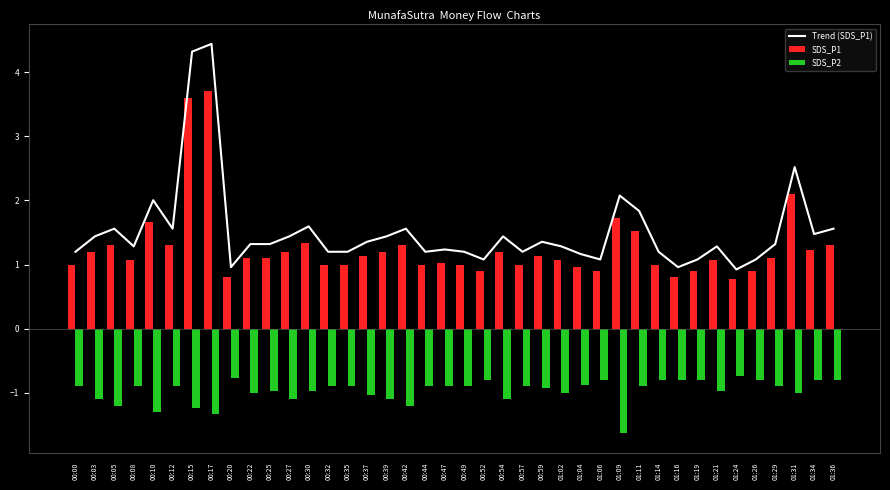

Reading left to right, list all the values displayed in this chart.

Trend (SDS_P1): 1.2	1.4	1.6	1.3	2.0	1.6	4.3	4.4	1.0	1.3	1.3	1.4	1.6	1.2	1.2	1.4	1.4	1.6	1.2	1.2	1.2	1.1	1.4	1.2	1.4	1.3	1.2	1.1	2.1	1.8	1.2	1.0	1.1	1.3	0.9	1.1	1.3	2.5	1.5	1.6
SDS_P1: 1.0	1.2	1.3	1.1	1.7	1.3	3.6	3.7	0.8	1.1	1.1	1.2	1.3	1.0	1.0	1.1	1.2	1.3	1.0	1.0	1.0	0.9	1.2	1.0	1.1	1.1	1.0	0.9	1.7	1.5	1.0	0.8	0.9	1.1	0.8	0.9	1.1	2.1	1.2	1.3
SDS_P2: -0.9	-1.1	-1.2	-0.9	-1.3	-0.9	-1.2	-1.3	-0.8	-1.0	-1.0	-1.1	-1.0	-0.9	-0.9	-1.0	-1.1	-1.2	-0.9	-0.9	-0.9	-0.8	-1.1	-0.9	-0.9	-1.0	-0.9	-0.8	-1.6	-0.9	-0.8	-0.8	-0.8	-1.0	-0.7	-0.8	-0.9	-1.0	-0.8	-0.8